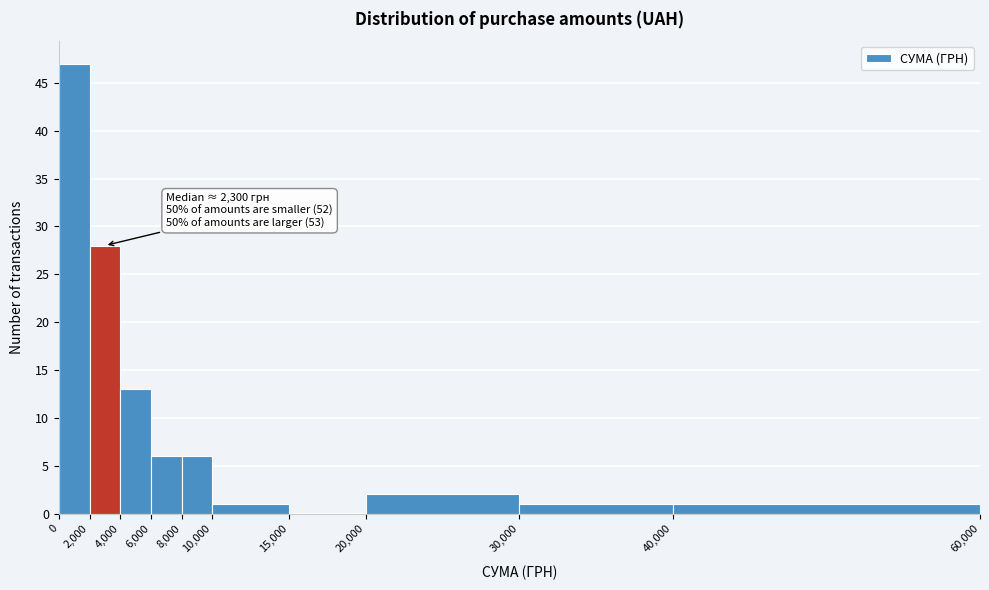

Over which range of the x-axis is the bar tallest?

0 to 2,000